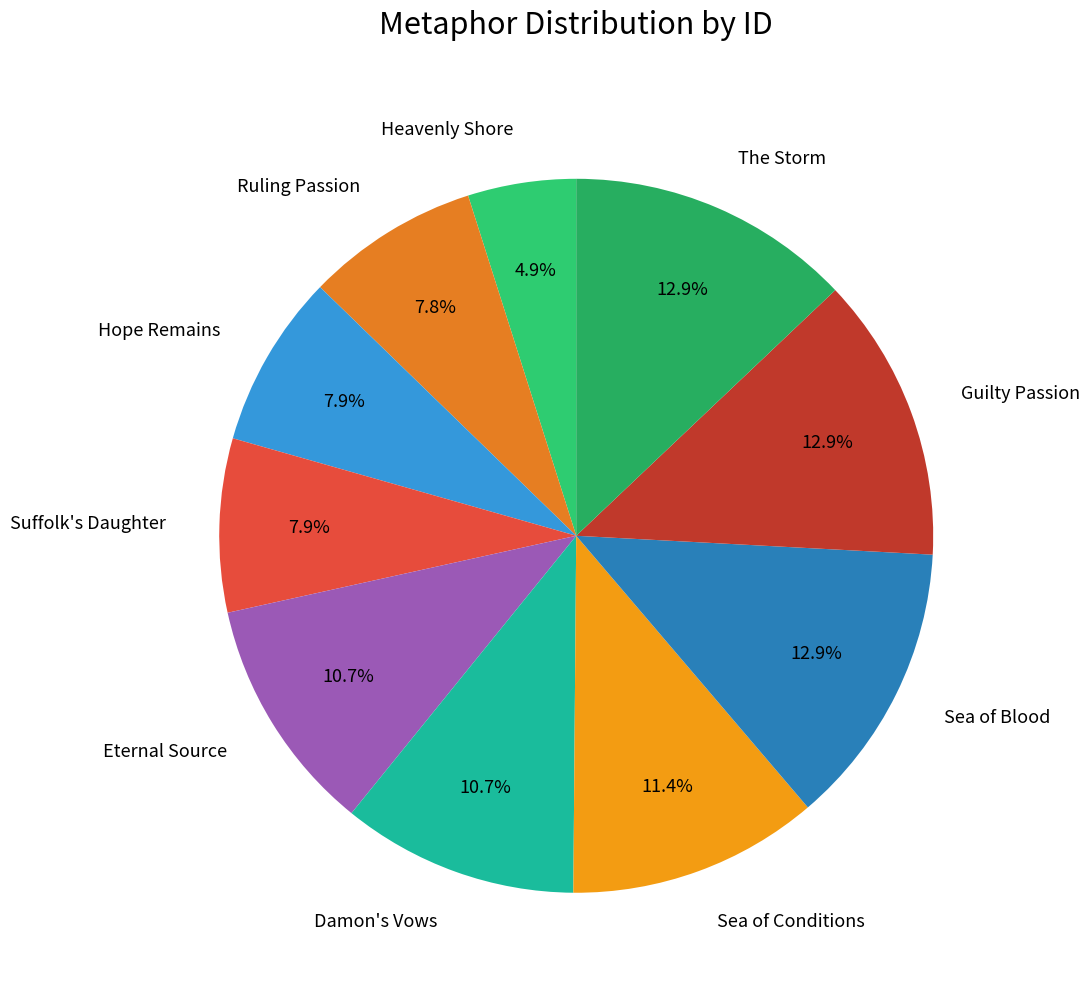

Is there any slice that represents more than half of the pie?

No